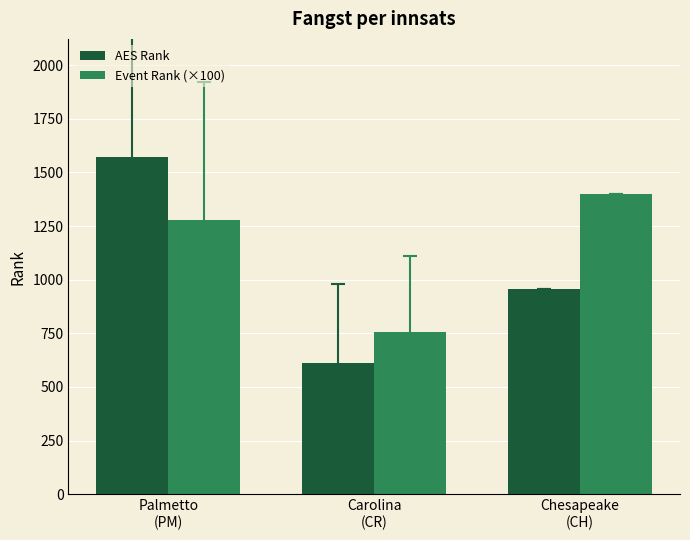

What is the sum of all AES Rank values?

3141.2